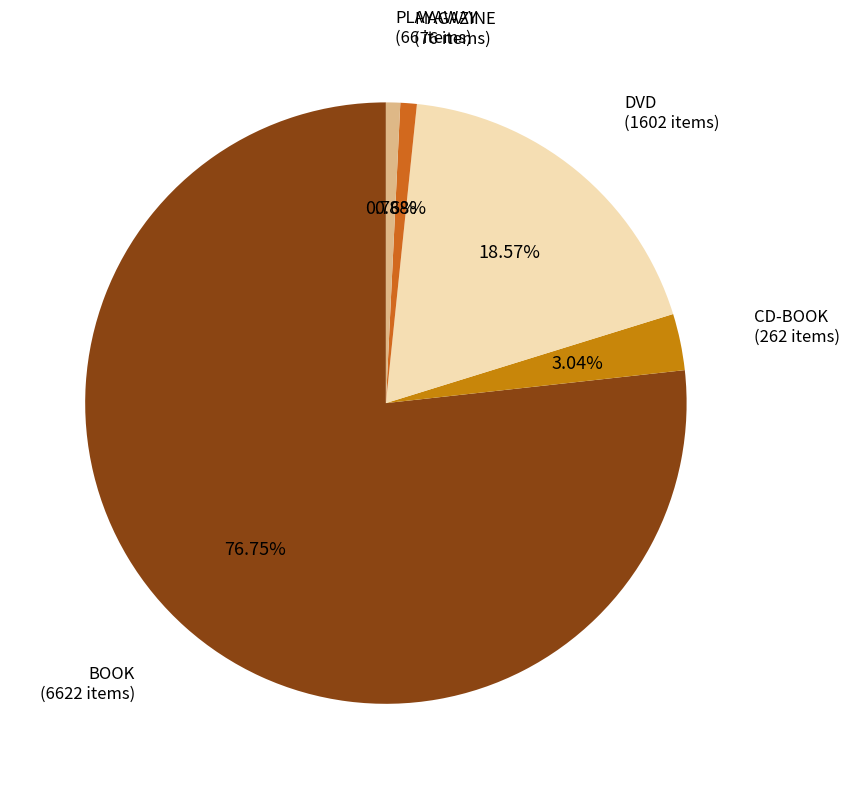

How many segments does this pie chart have?

5